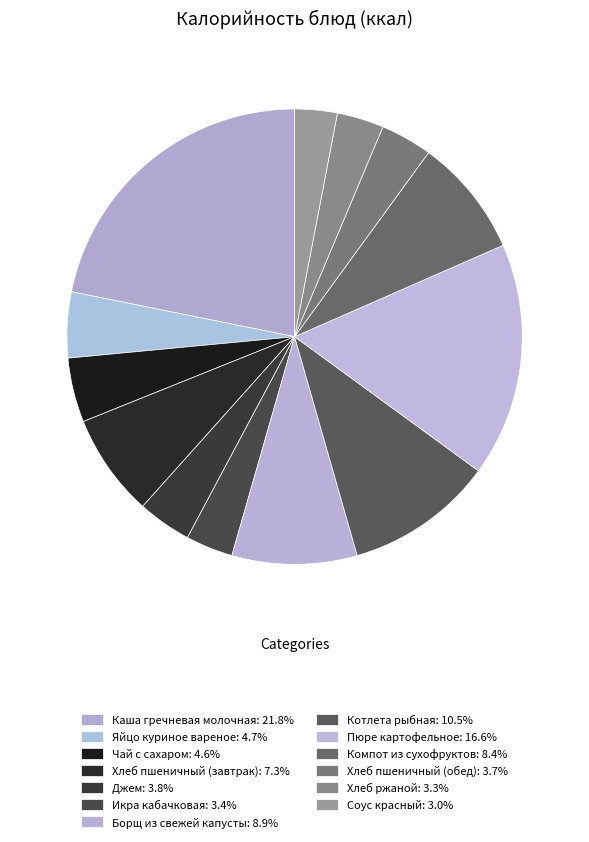

What is the largest slice in the pie chart?

Каша гречневая молочная